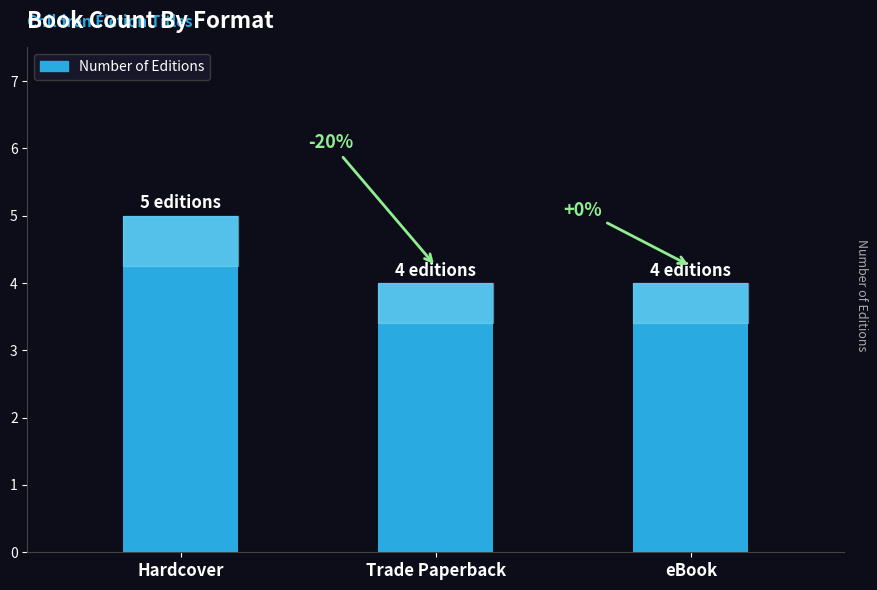

Rank the categories by value from lowest to highest.

Trade Paperback, eBook, Hardcover